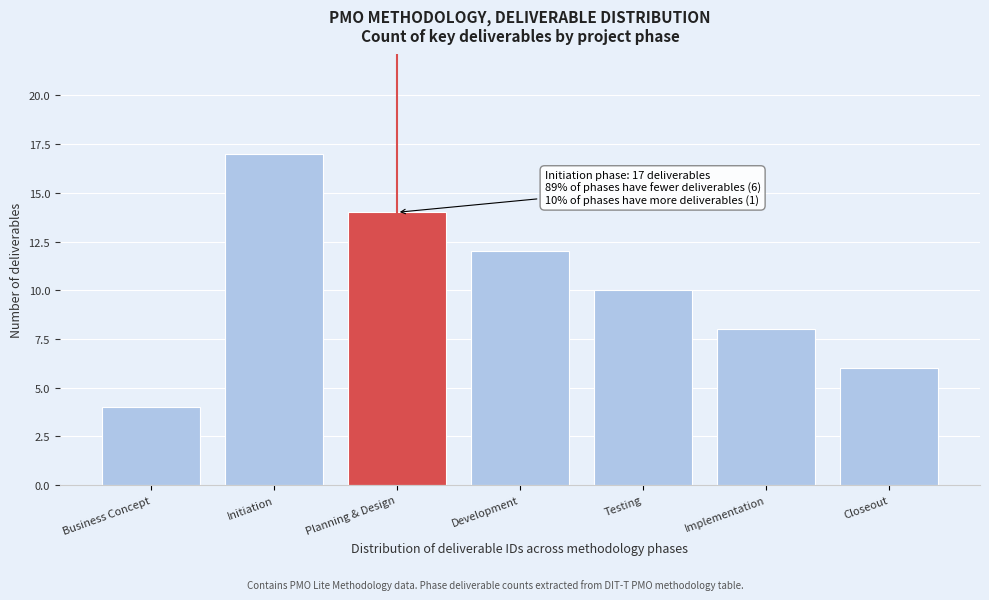

Reading left to right, what are all the values shown in this chart?

Business Concept=4	Initiation=17	Planning & Design=14	Development=12	Testing=10	Implementation=8	Closeout=6